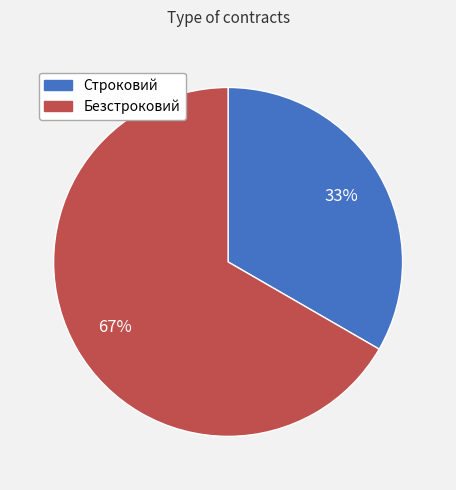

Which slice represents more than half of the pie?

Безстроковий